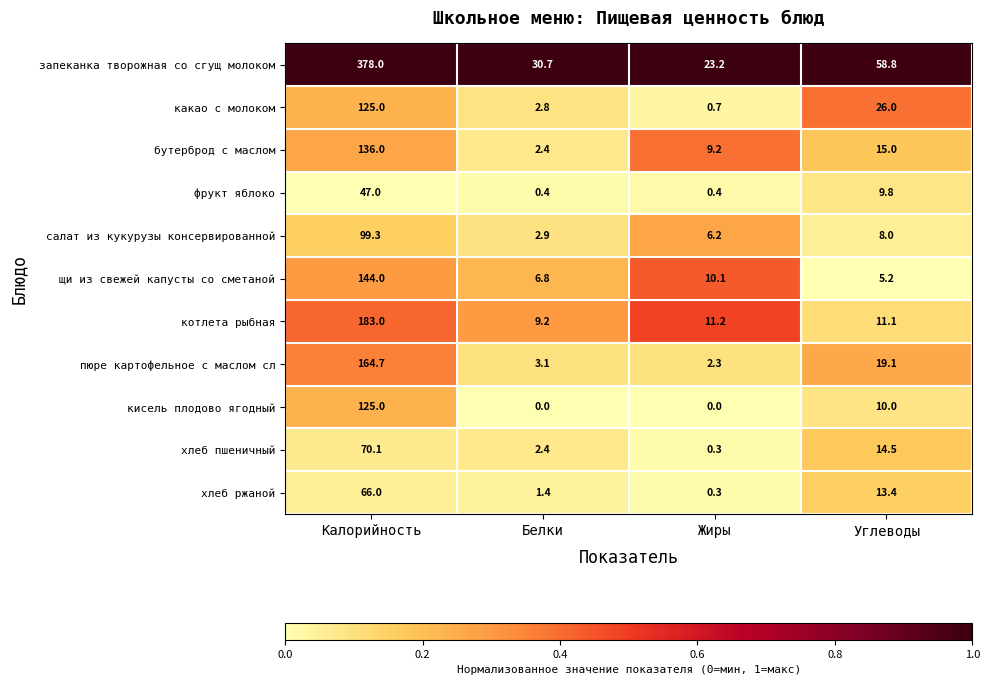

Which series has the widest spread of values?

запеканка творожная со сгущ молоком